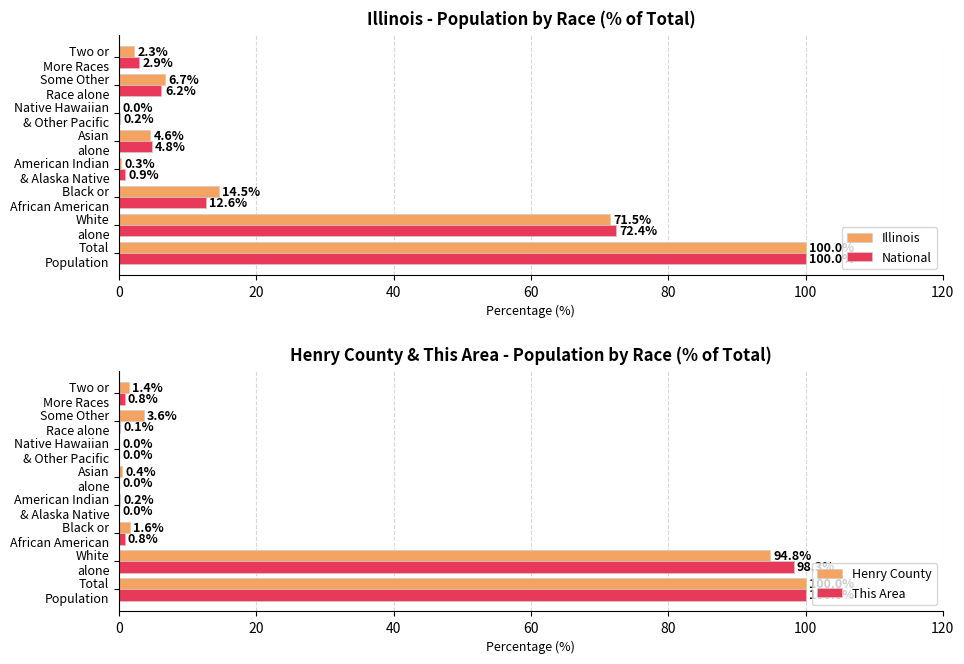

What is the maximum value for National?

100.0